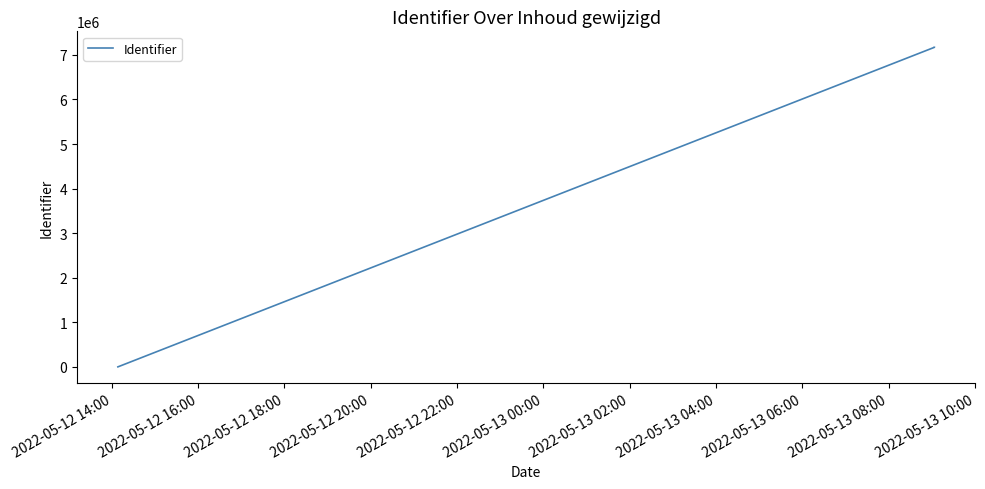

What is the average value?

5377150